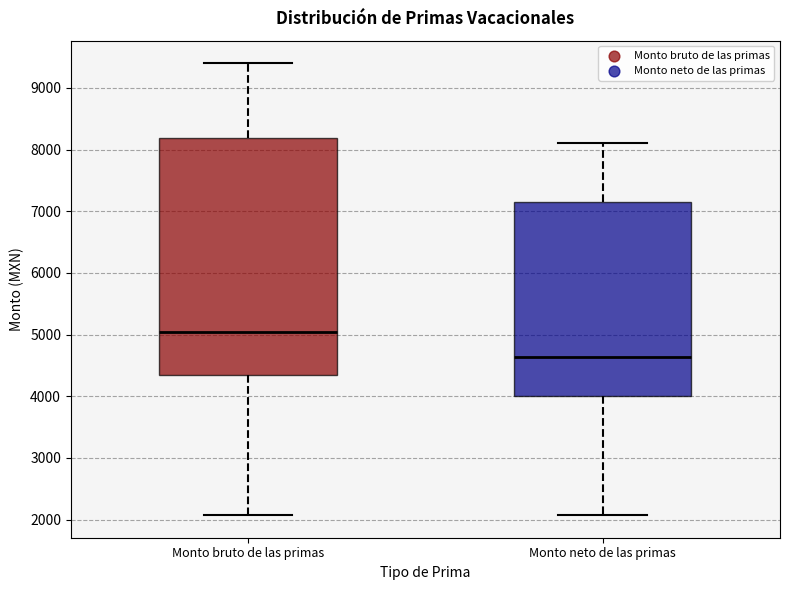

Where is the upper edge of the box for Monto neto de las primas on the y-axis? The values are not printed on the chart, so give them approximately, as read against the axis.

7200